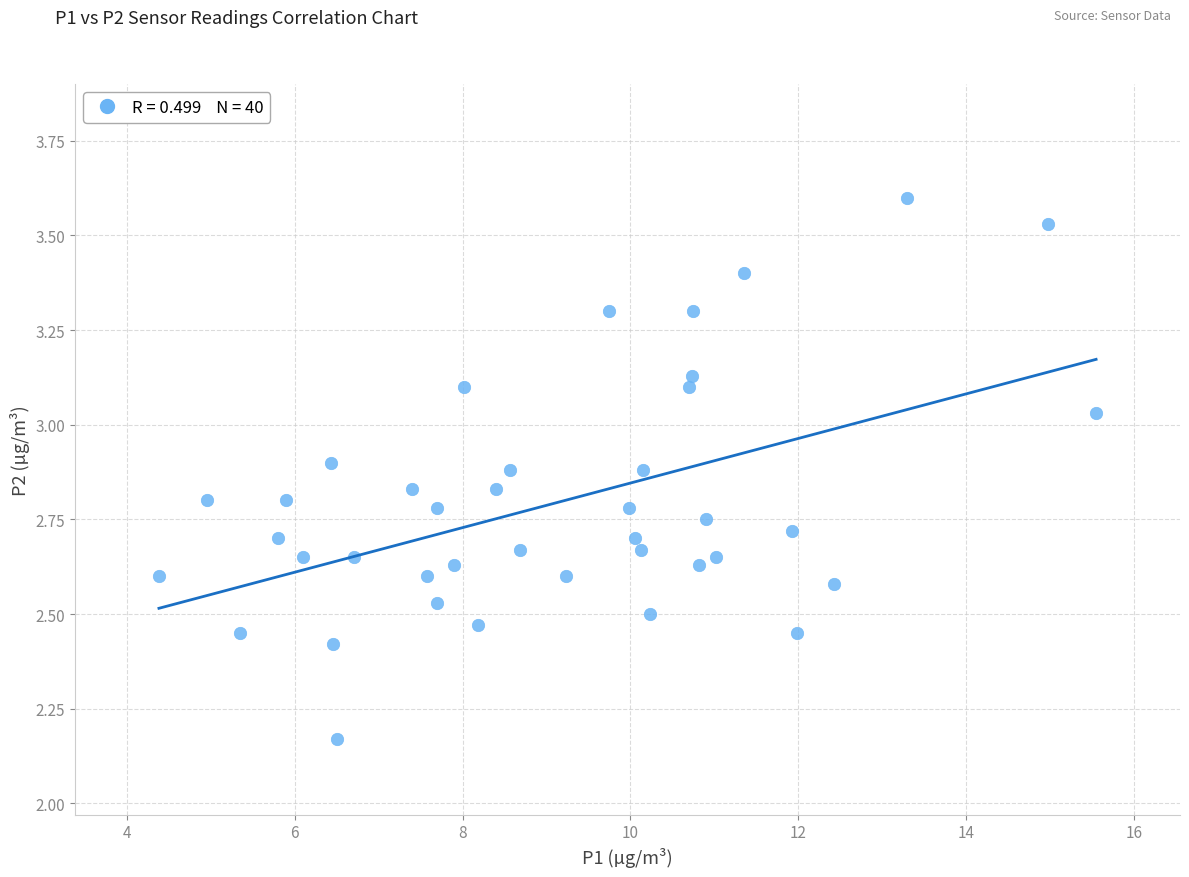

What is the range of Y values (max minus min)?

1.4